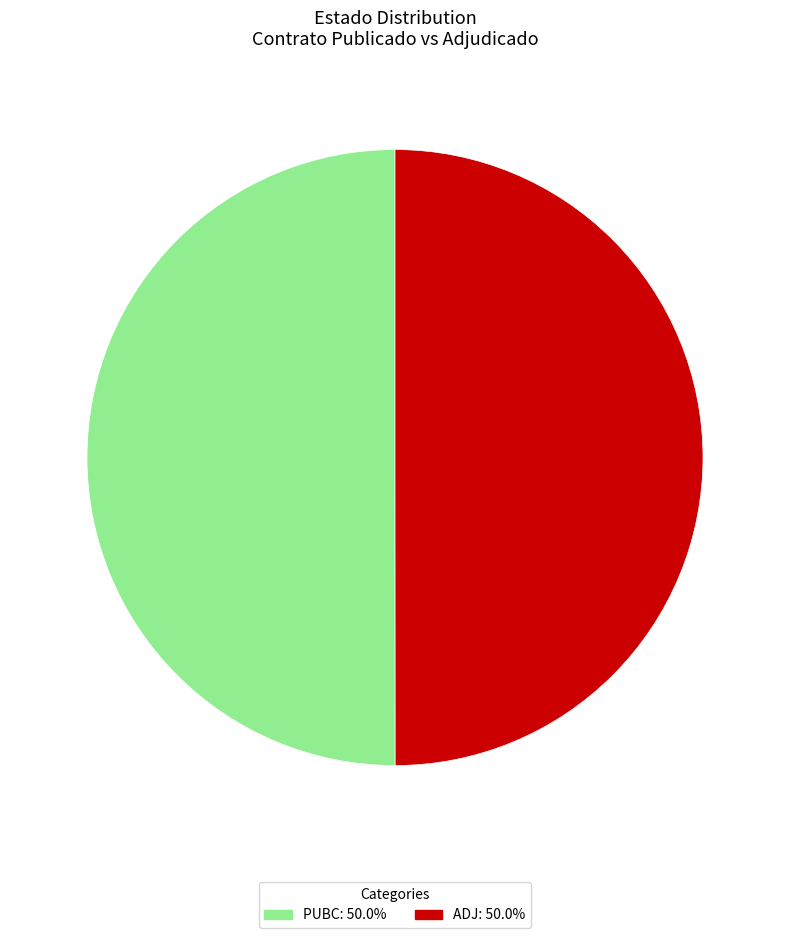

Combined, do ADJ and PUBC account for over 50%?

Yes